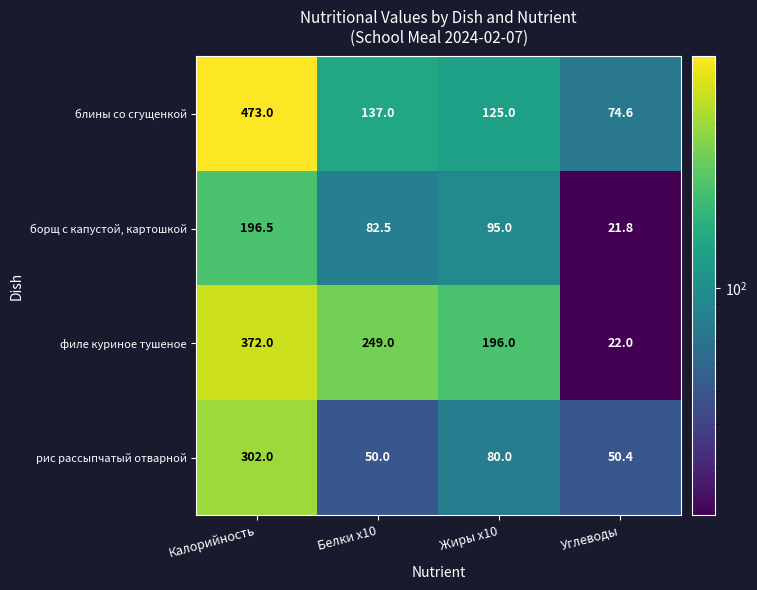

What is the sum of the рис рассыпчатый отварной values at Калорийность and Углеводы?

352.4